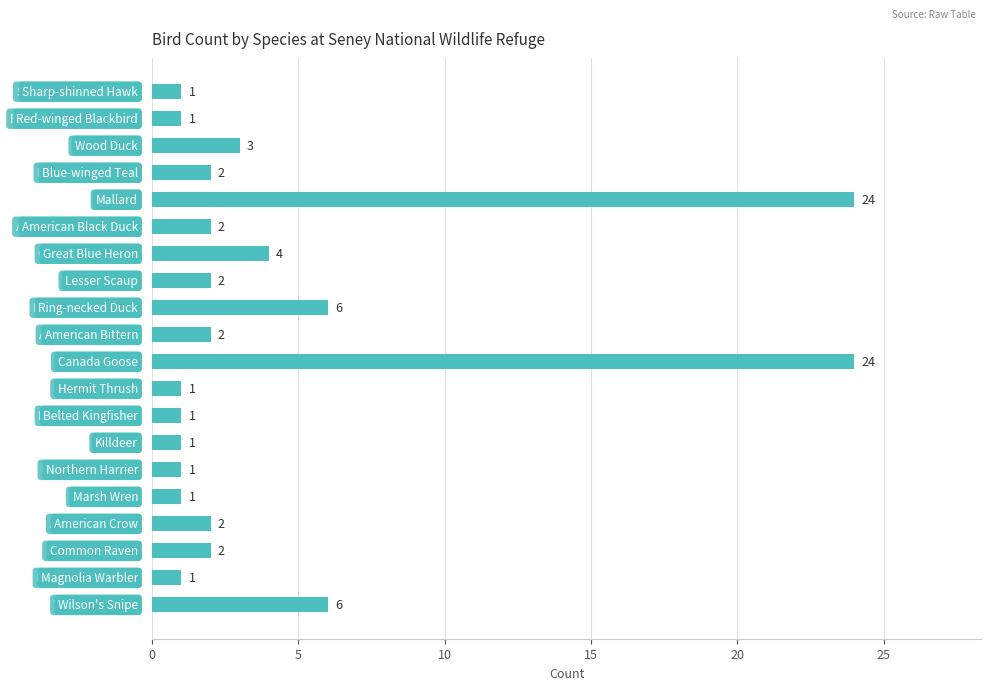

What is the greatest value displayed?

24